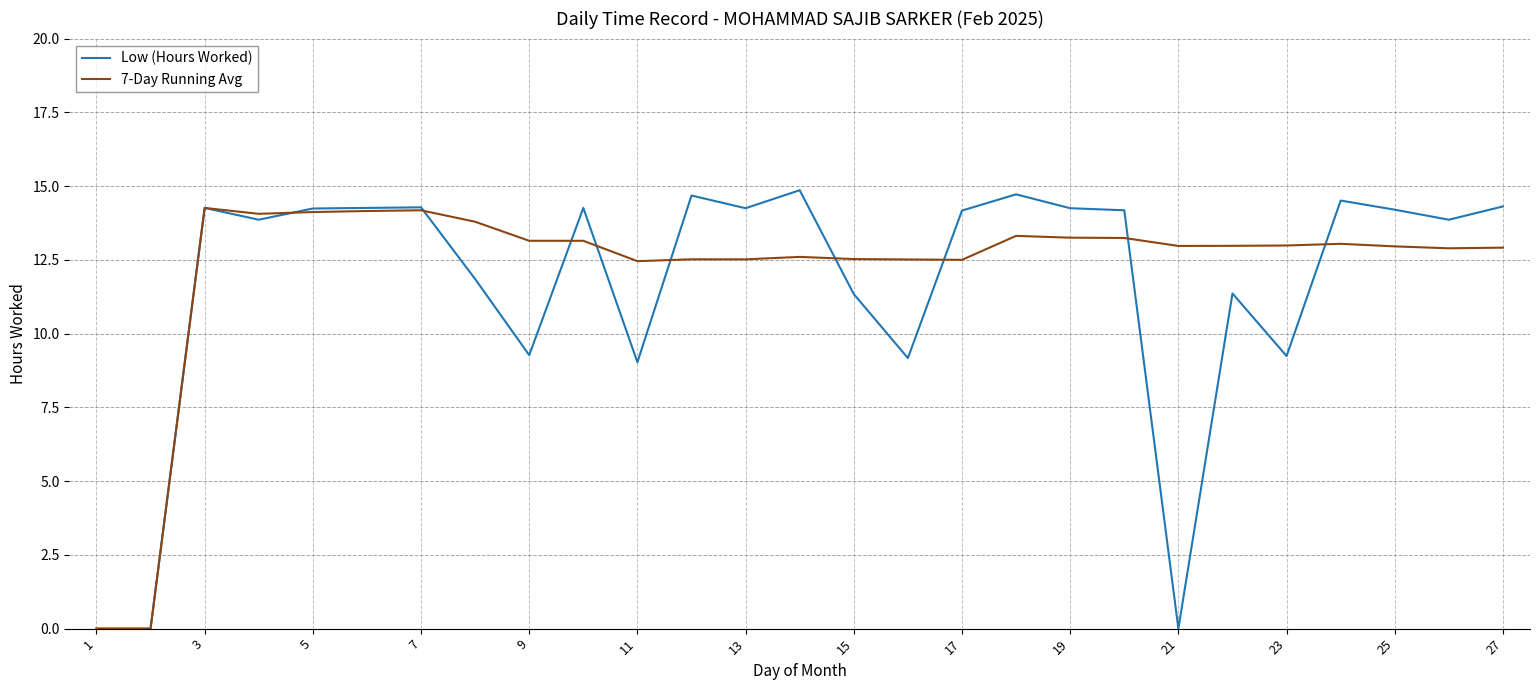

What is the maximum value for 7-Day Running Avg?

14.3